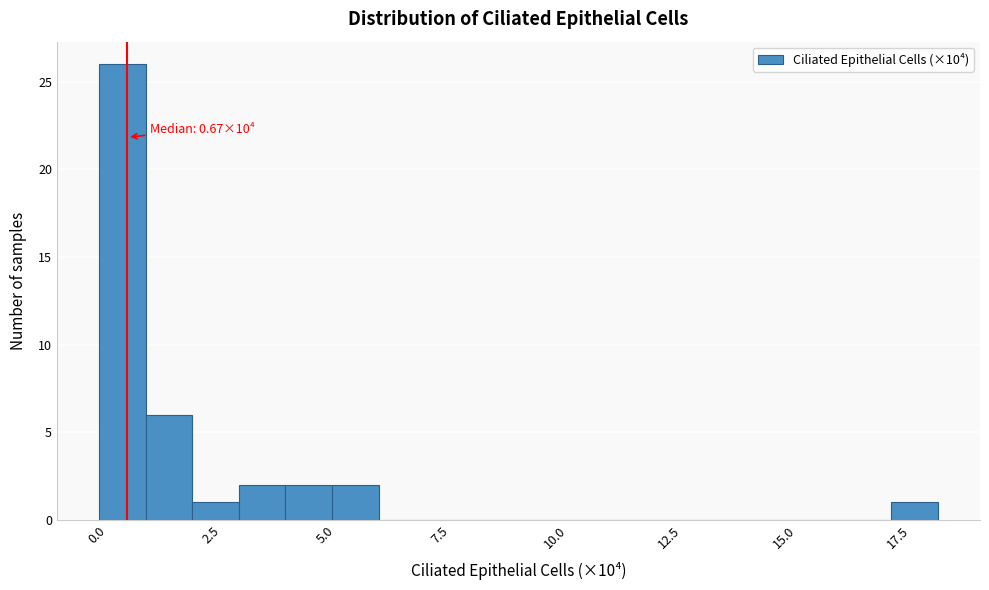

Around what value on the x-axis is the tallest bar? Give the approximate position of its centre, as read against the axis.

0.5